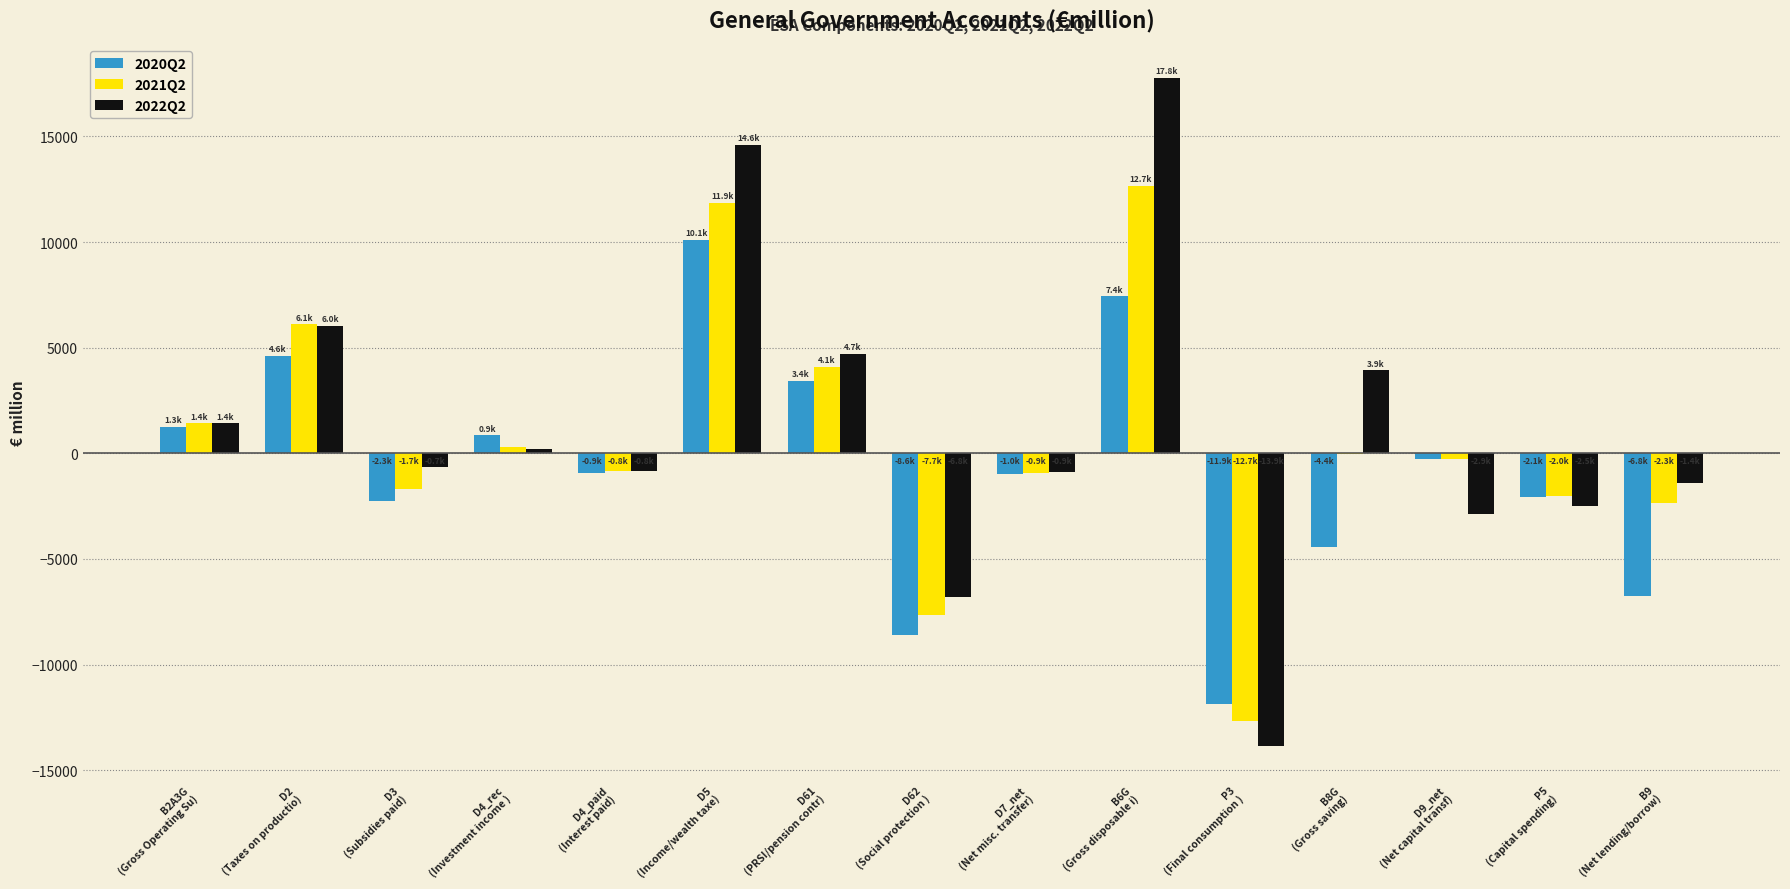

What is the maximum value shown in the chart?

17786.3